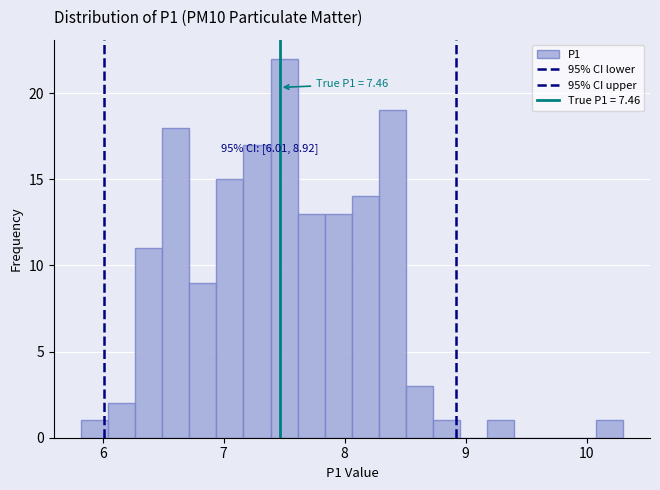

Read against the x-axis, roughly where is the centre of the tallest bar?

7.5